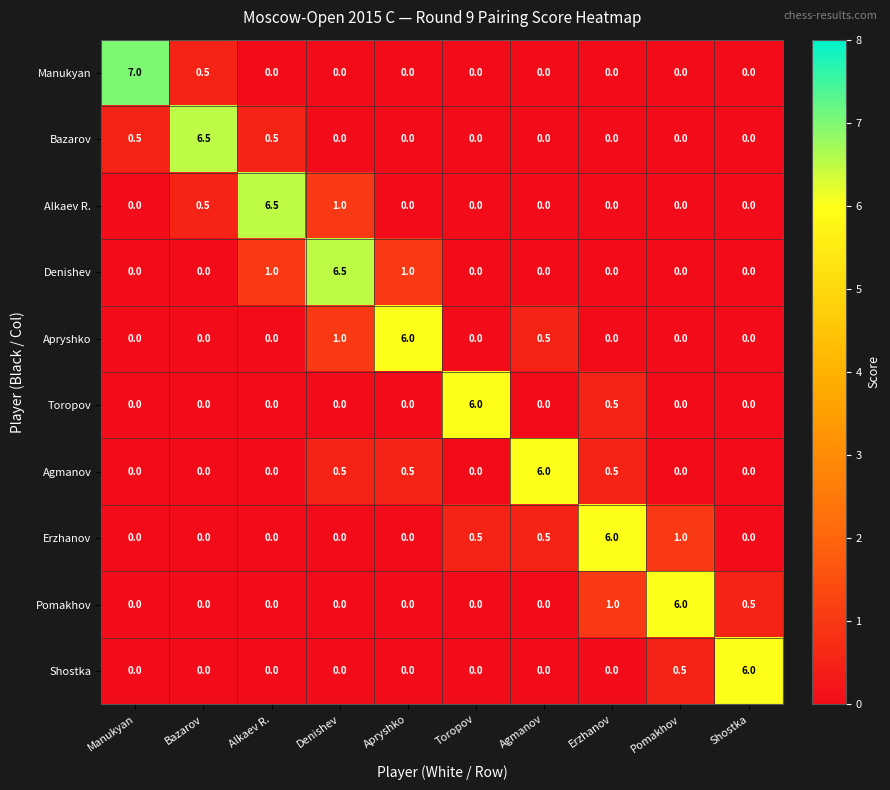

At how many categories does at least one series exceed 1?

10